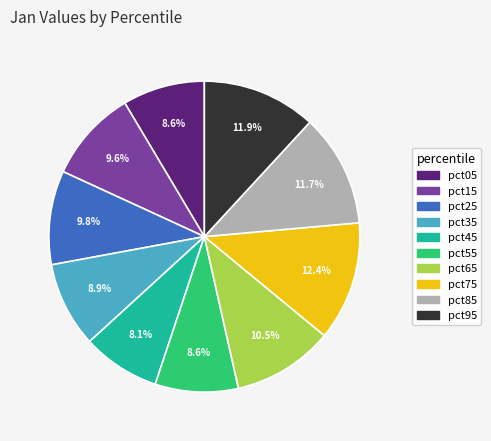

How many slices are in this pie chart?

10